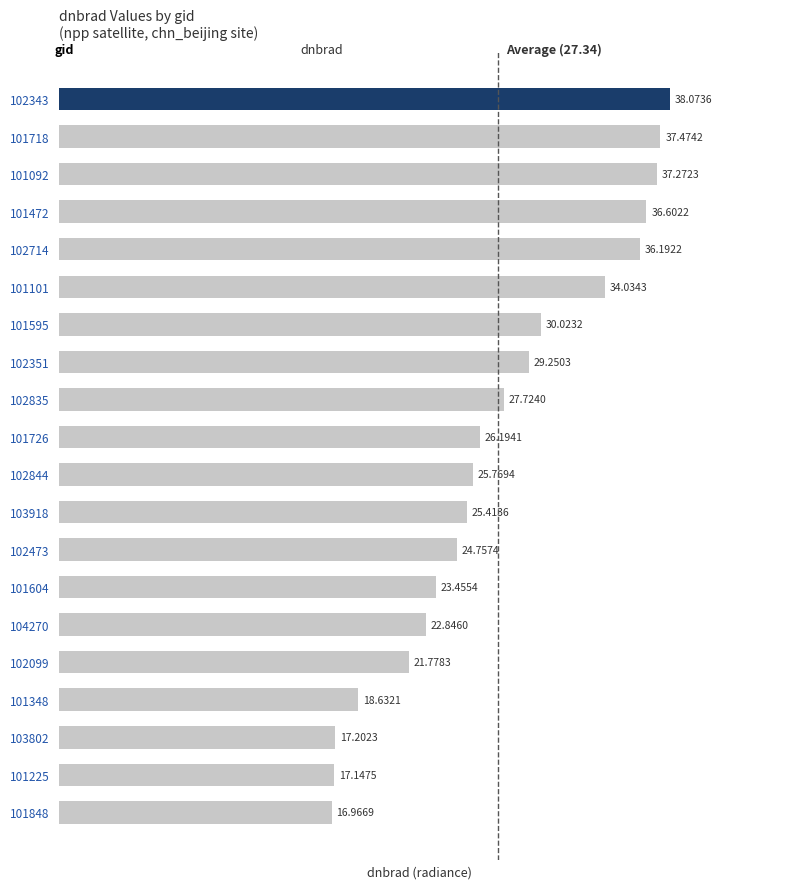

What is the sum of all values?

546.8